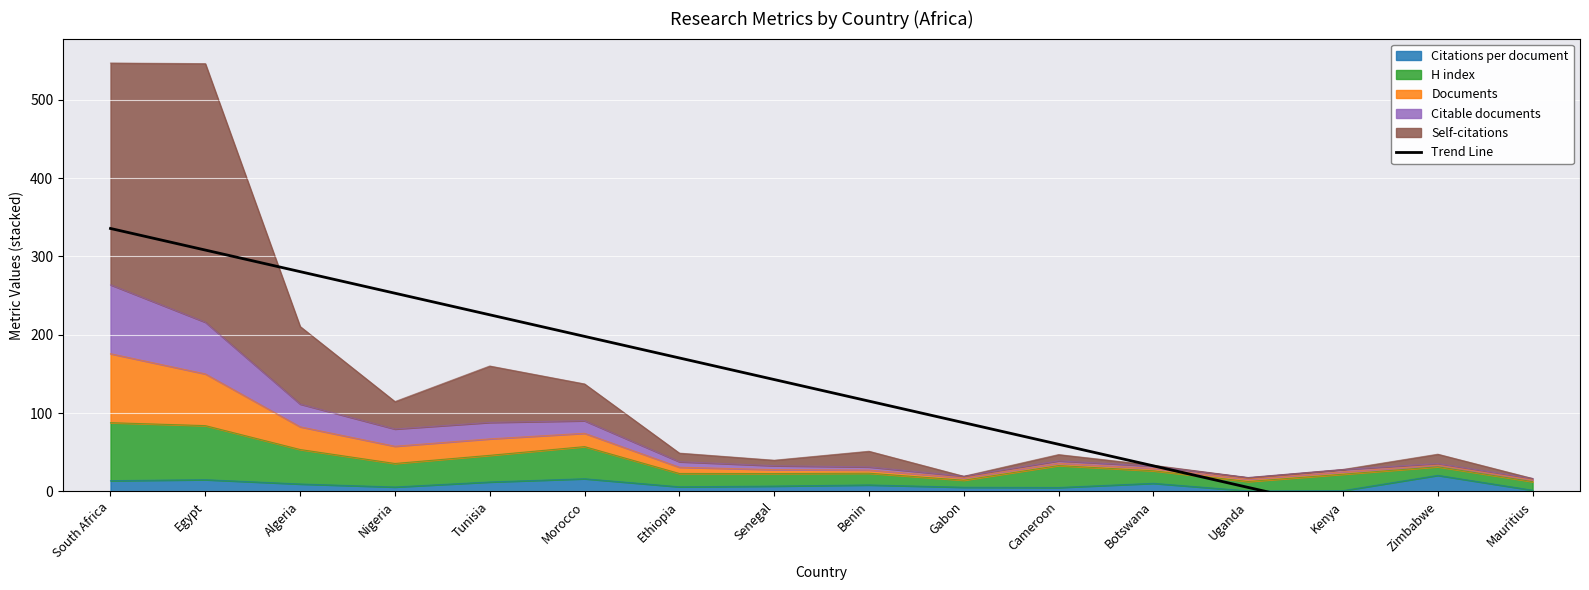

Reading right to left, what are all the values shown in this chart?

Mauritius=-77.5	Zimbabwe=-50.0	Kenya=-22.5	Uganda=5.1	Botswana=32.6	Cameroon=60.2	Gabon=87.7	Benin=115.2	Senegal=142.8	Ethiopia=170.3	Morocco=197.9	Tunisia=225.4	Nigeria=253.0	Algeria=280.5	Egypt=308.0	South Africa=335.6